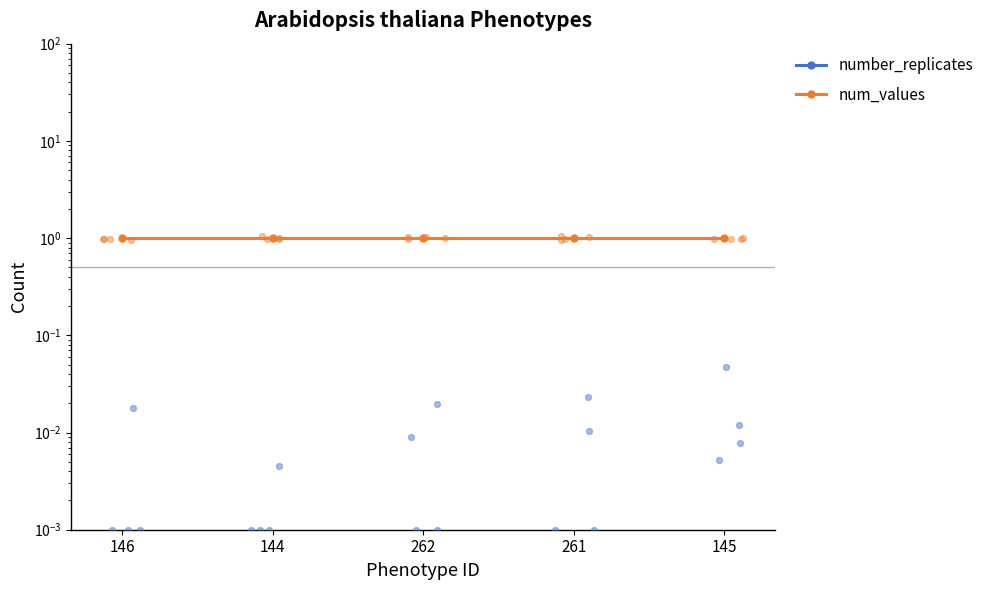

Which series has the largest total across all categories?

num_values